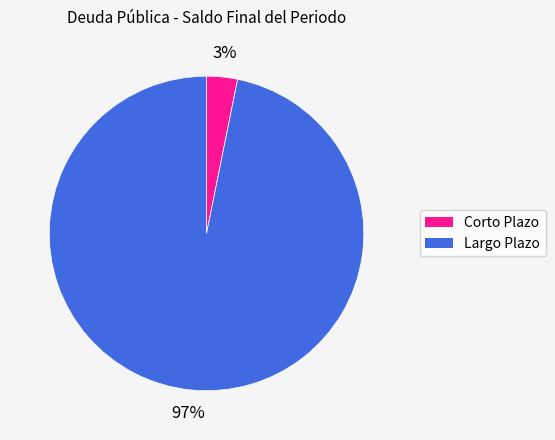

Which category has the biggest portion of the pie?

Largo Plazo